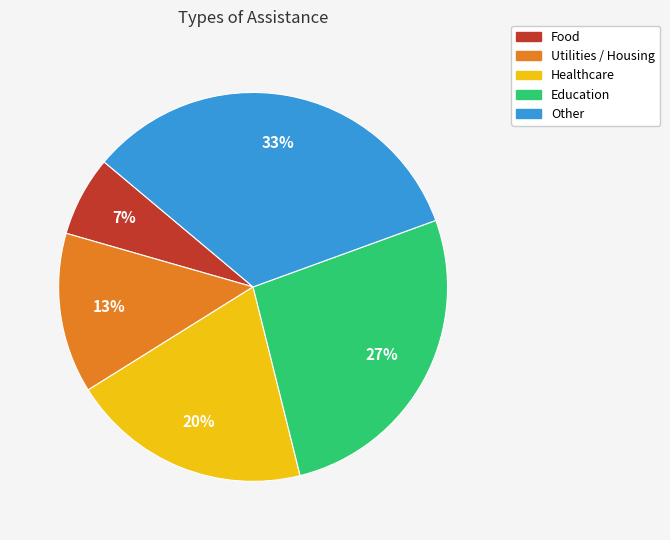

To the nearest percent, what is the difference between the Healthcare and Food slice percentages?

13%